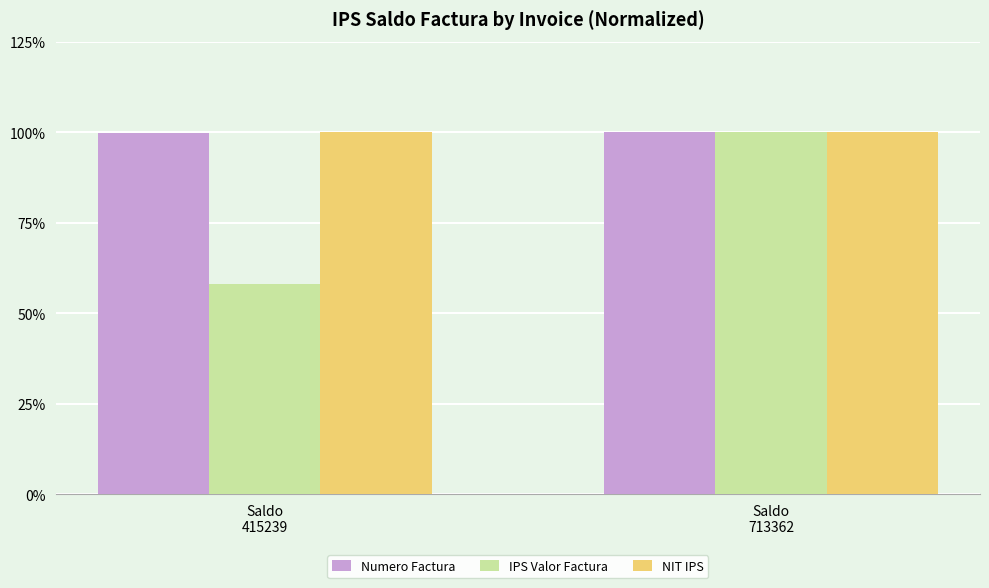

Does the chart contain stacked bars?

No